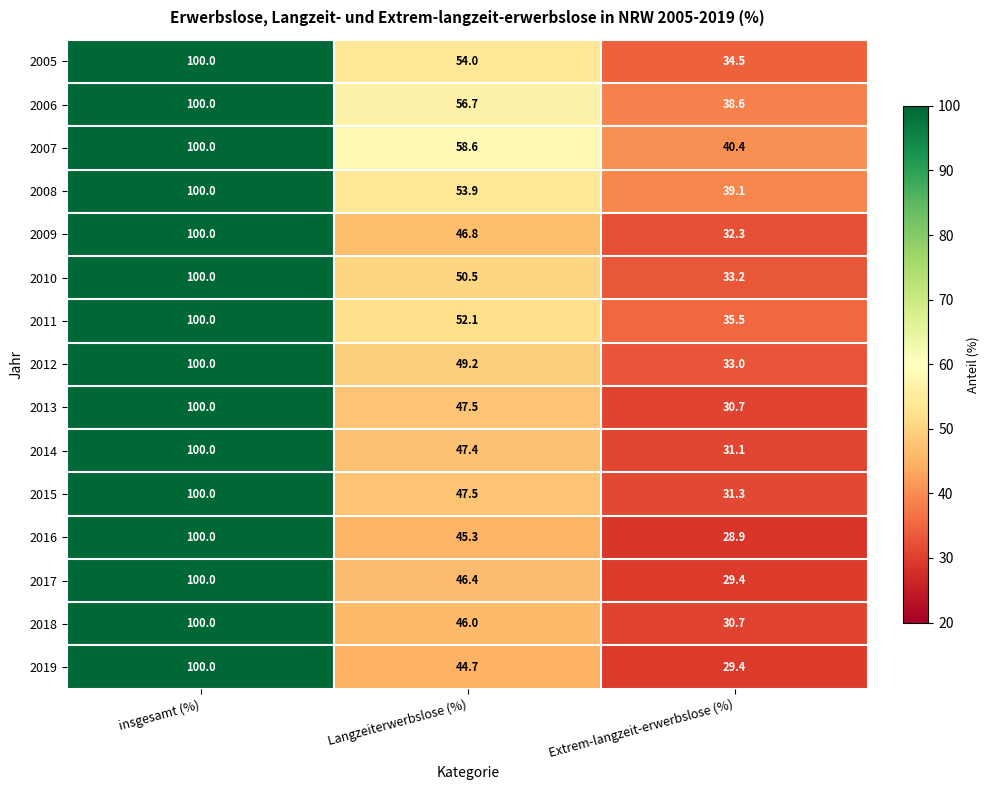

Which series has the largest range (max minus min)?

2016